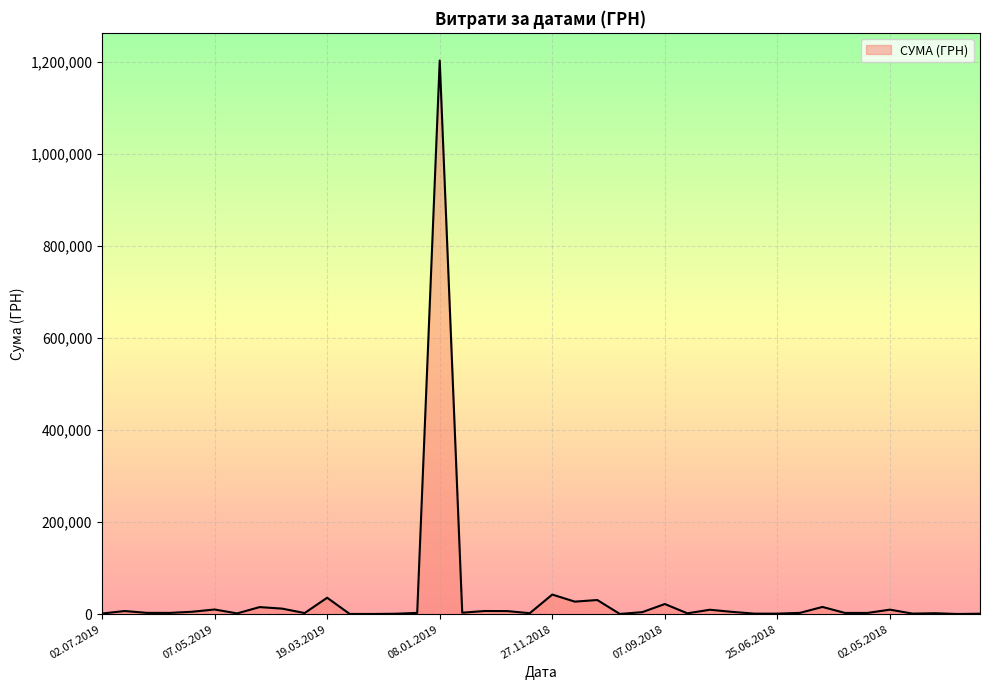

What is the maximum value shown in the chart?

1203738.9